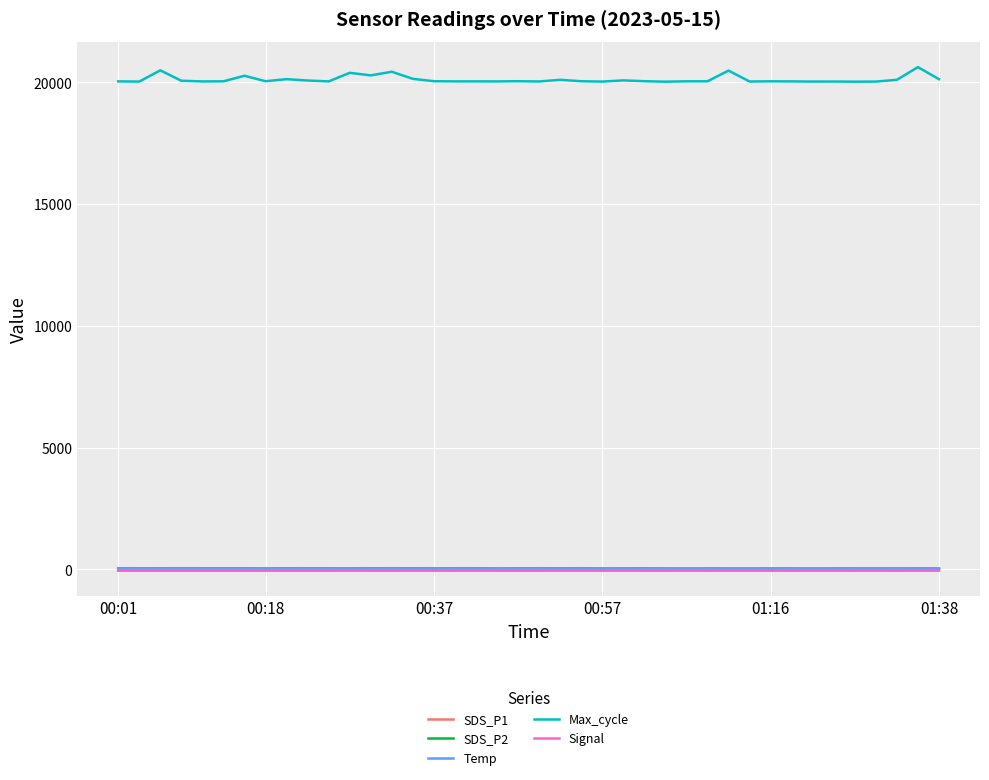

Which series has the widest spread of values?

Max_cycle